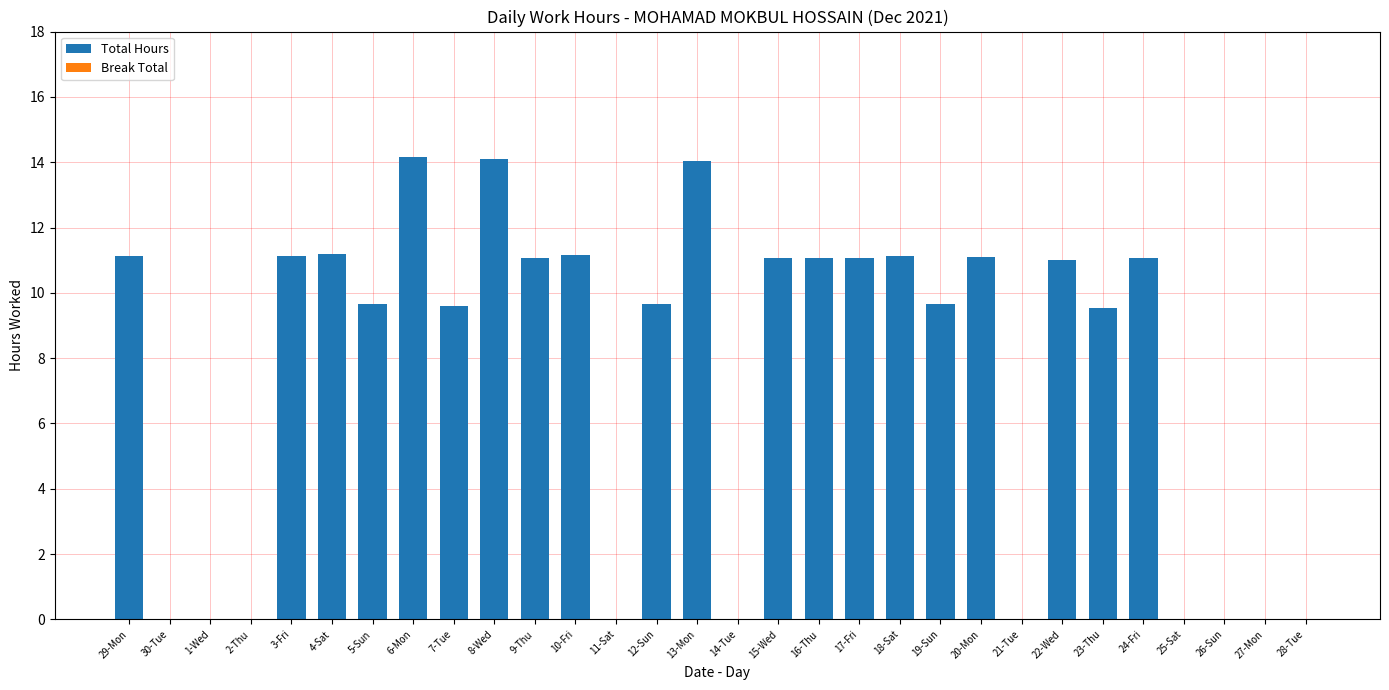

The chart shows a value of 0.0 at 14-Tue. True or false?

True